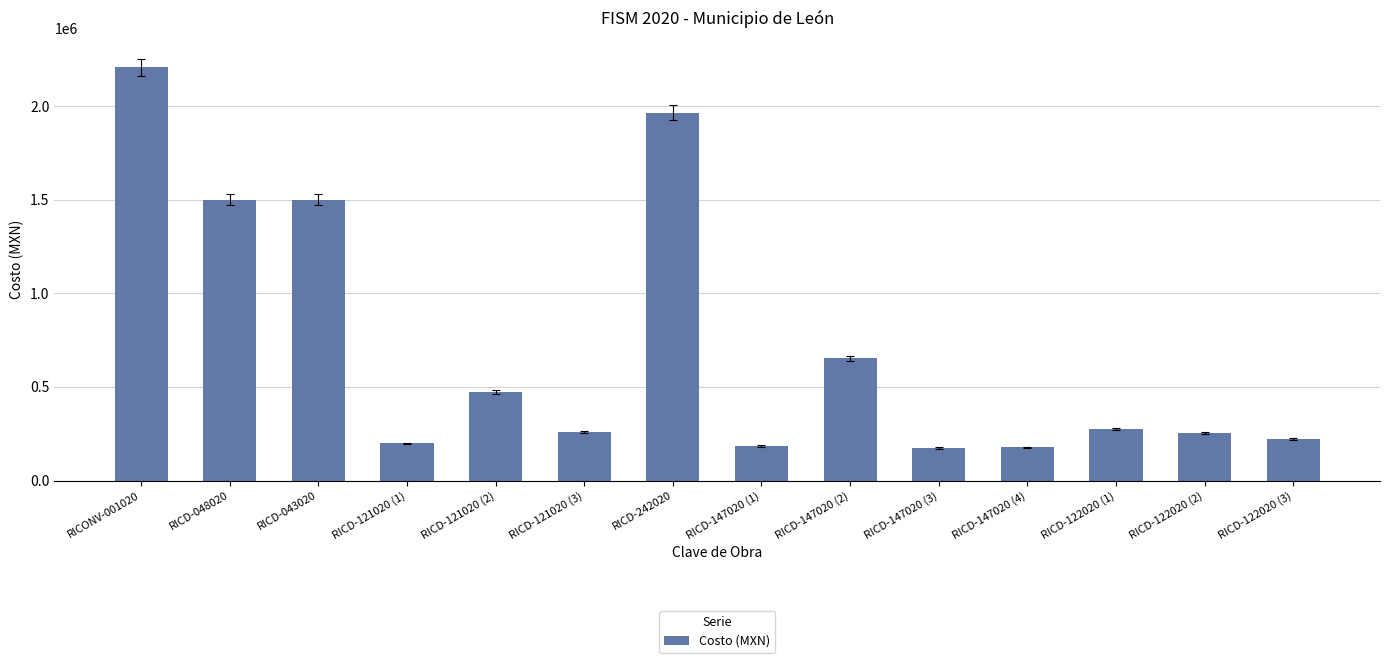

Count the number of data series in this chart.

1